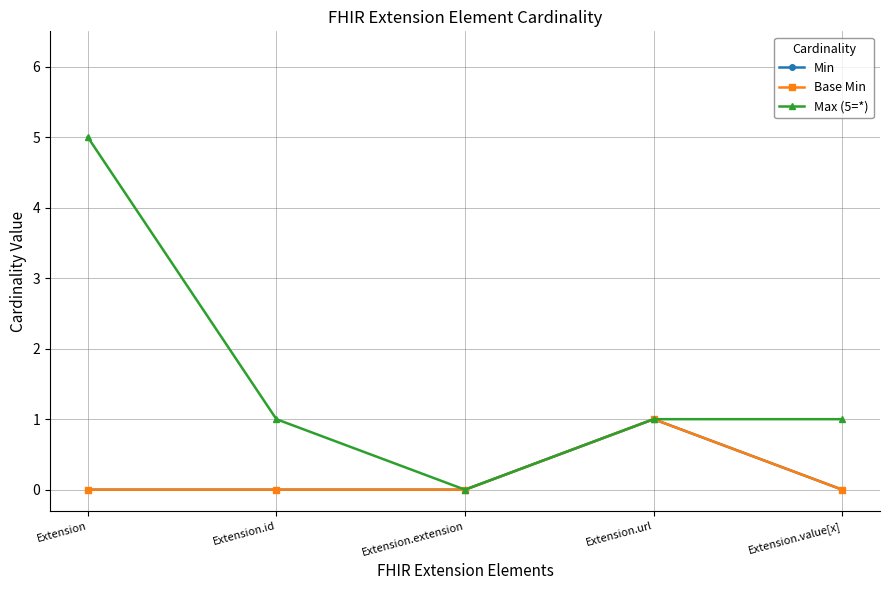

True or false: Base Min and Max (5=*) intersect in this chart.

False